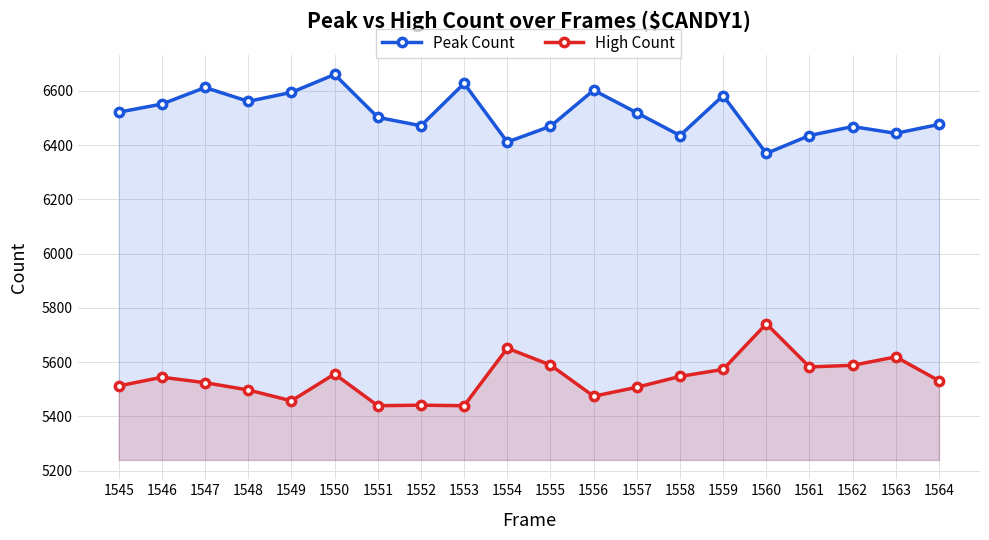

The Peak Count series shows 6602 at 1556. True or false?

True